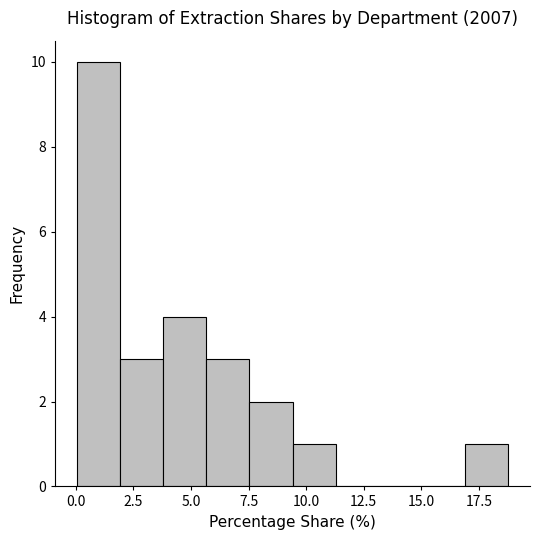

Read against the x-axis, roughly where is the centre of the tallest bar?

1.0